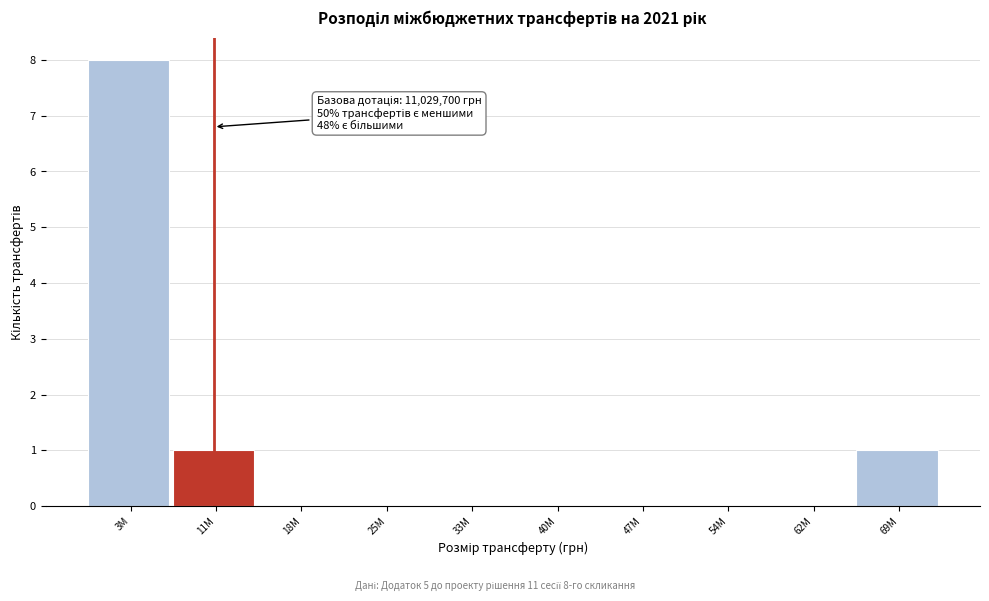

Reading right to left, extract all data points from this chart.

69M=1	62M=0	54M=0	47M=0	40M=0	33M=0	25M=0	18M=0	11M=1	3M=8